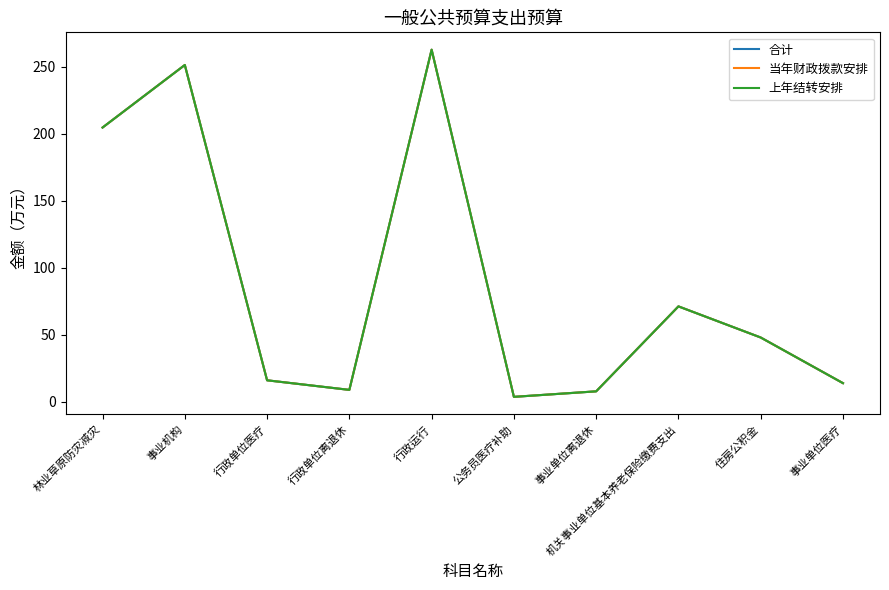

Is this an area chart (filled region under the line)?

No